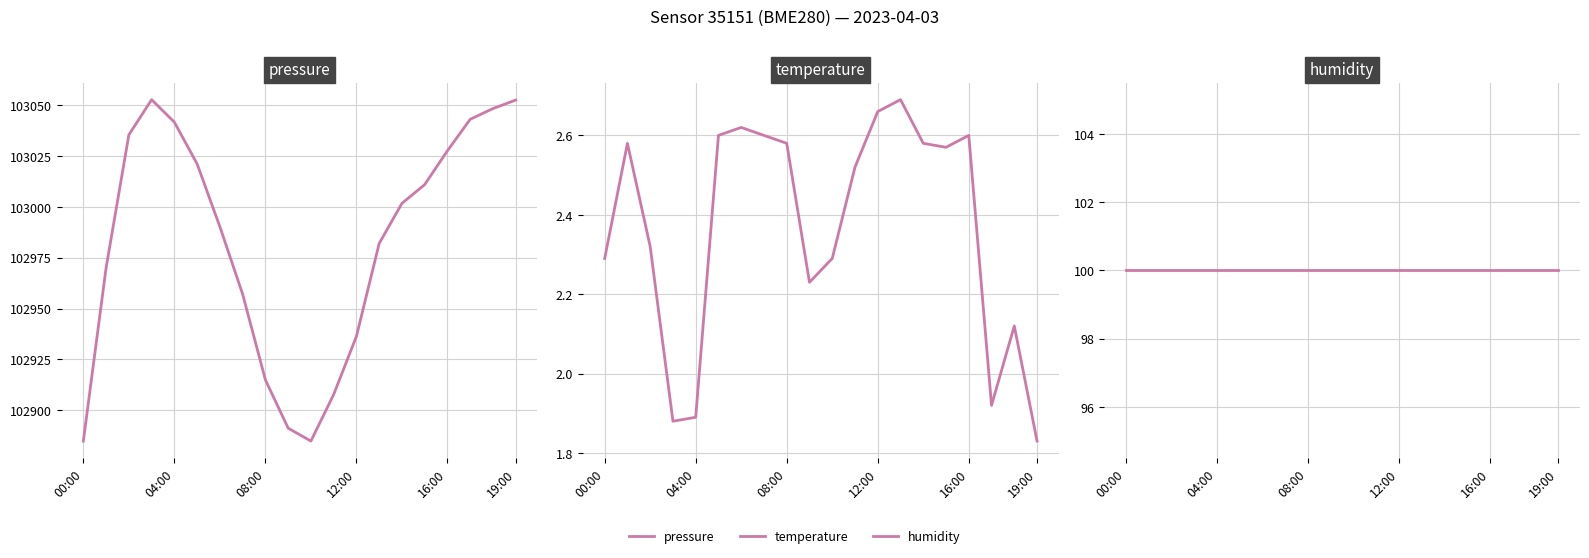

What is the value of the pressure point at the 14th from the left?

102982.0